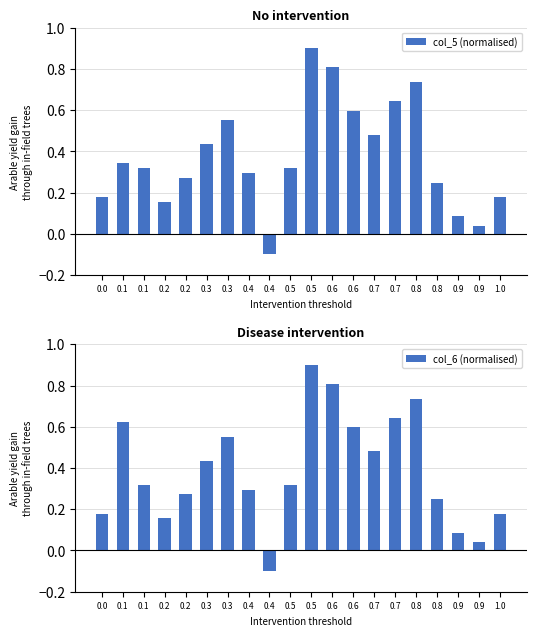

Which has a higher value, 0.2 or 0.7?

0.7